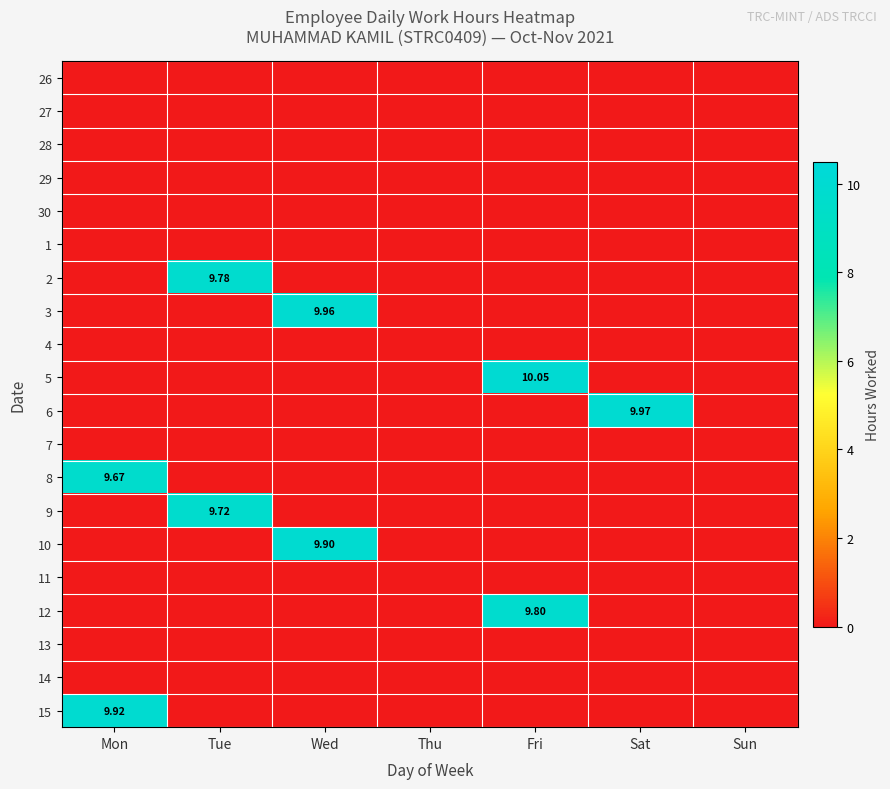

Which category has the highest value in the 12 series?

Fri